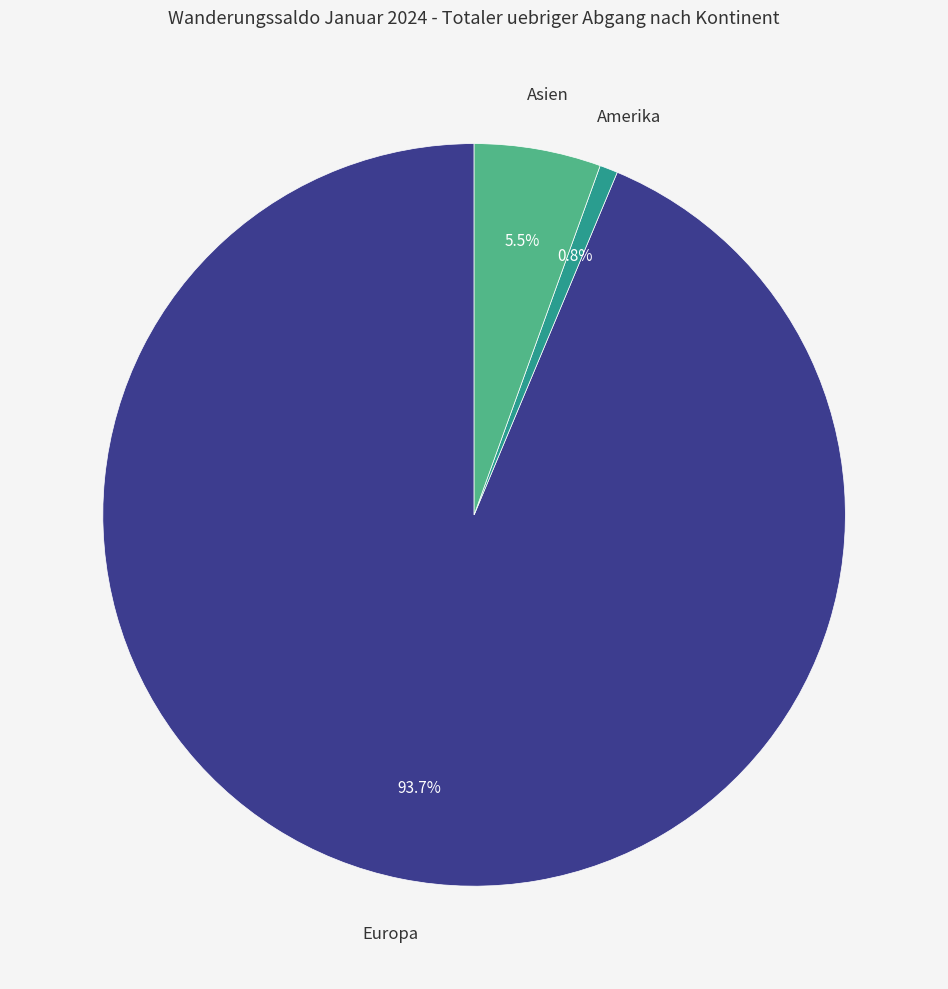

Is there a majority slice in this chart?

Yes